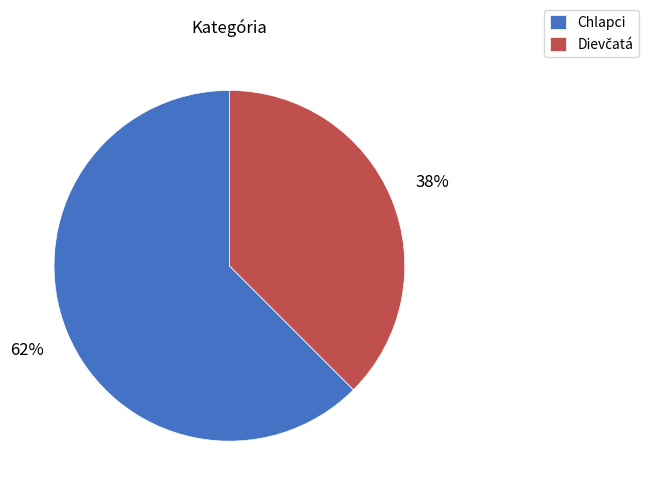

Does Chlapci account for over 50% of the chart?

Yes